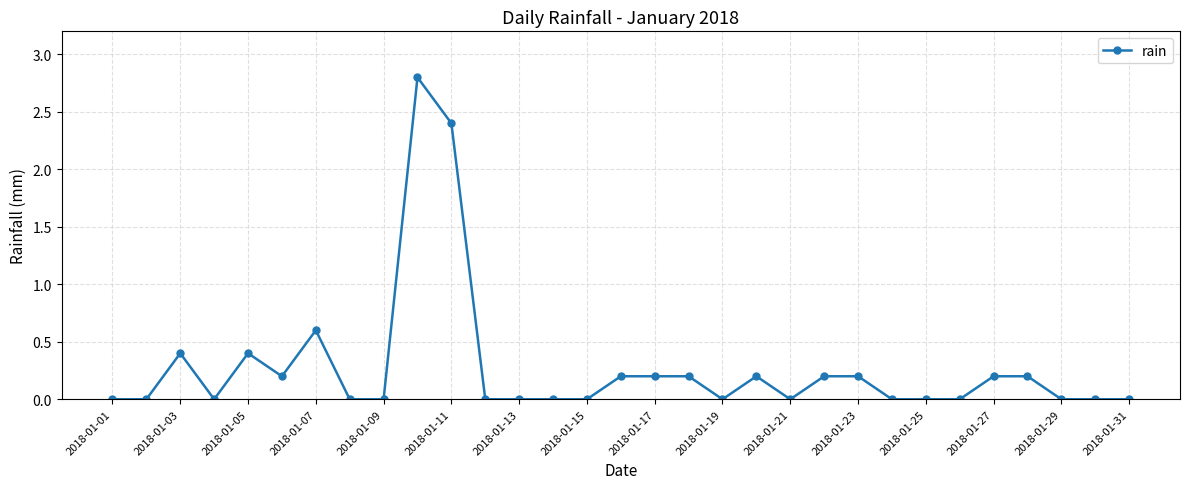

What is the greatest value displayed?

2.8